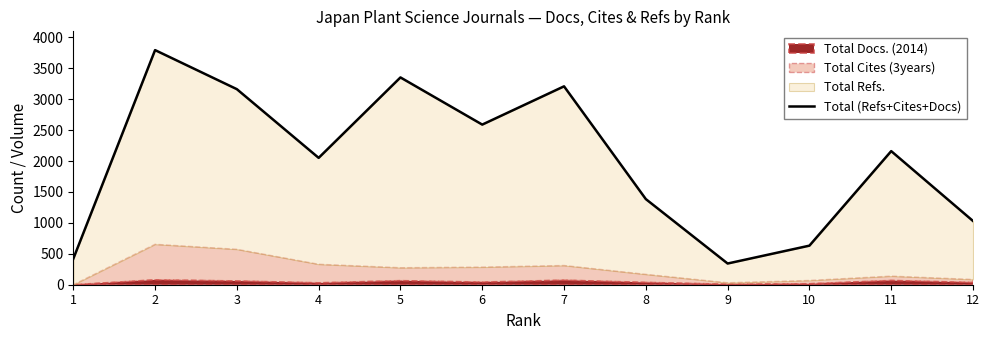

Where is the data nearest to the value 2069?

4